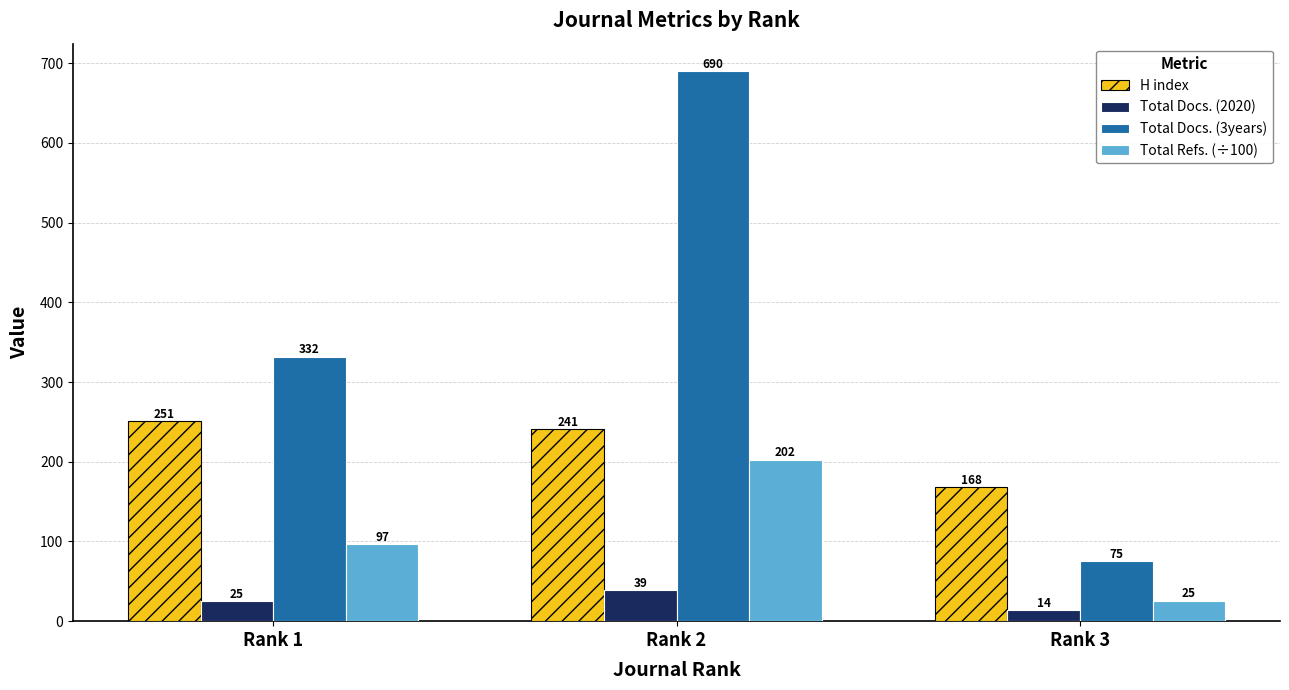

Which series has the largest total across all categories?

Total Docs. (3years)